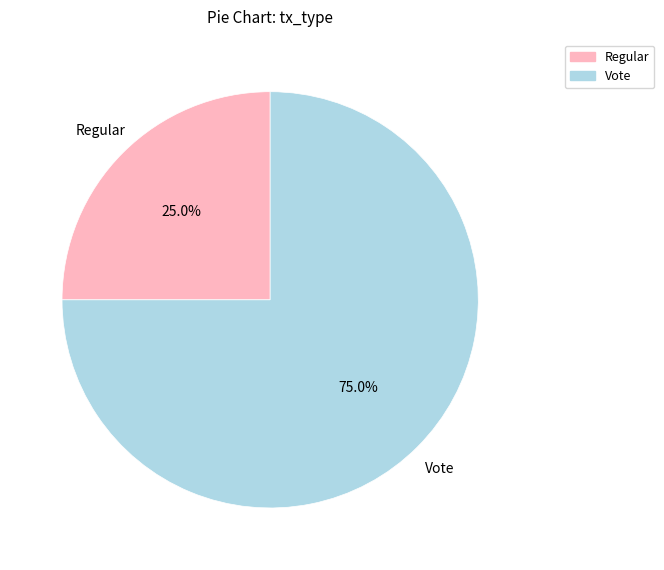

Count the number of slices in the pie.

2